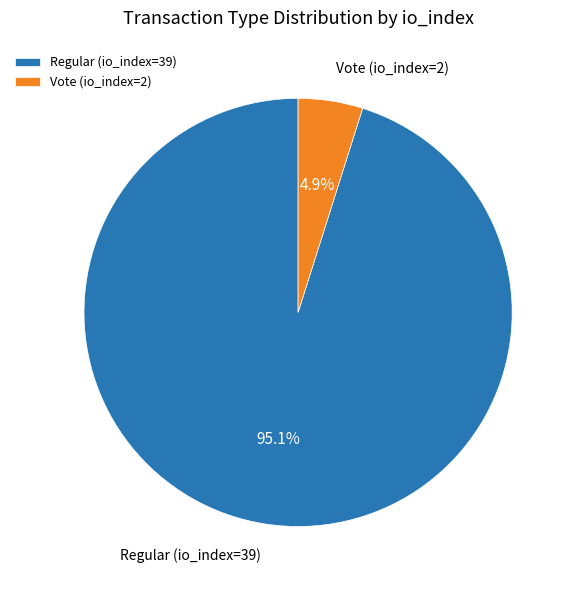

To the nearest percent, what percentage of the pie is Regular (io_index=39)?

95%